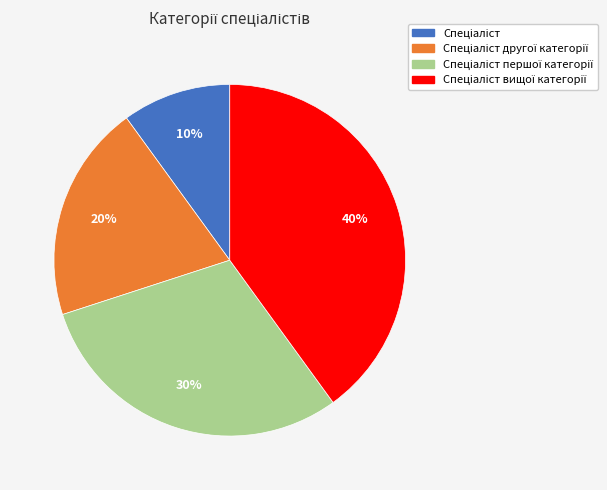

Does any single category account for the majority?

No